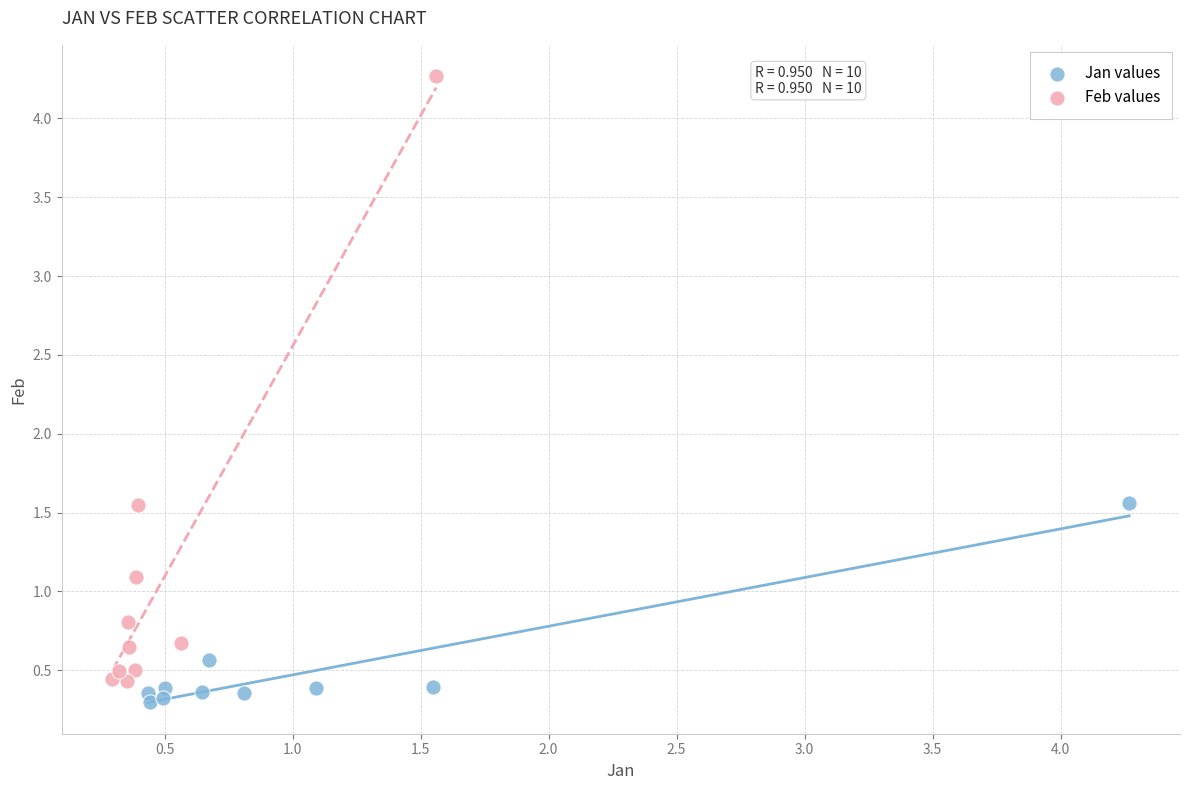

Which series has the widest spread of Y values?

Feb values